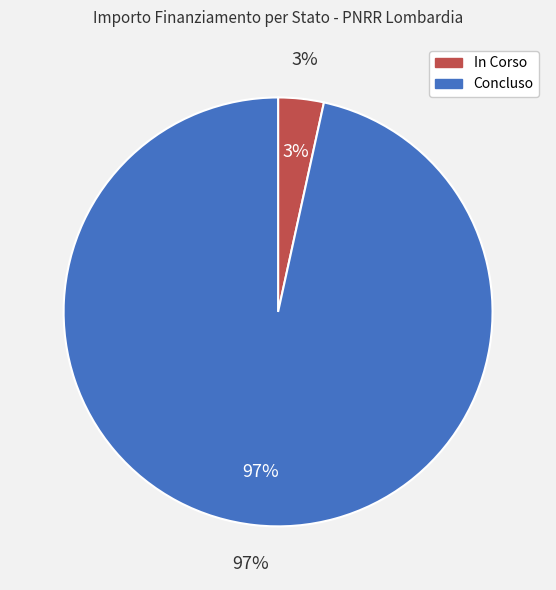

True or false: Concluso accounts for 12% of the total.

False